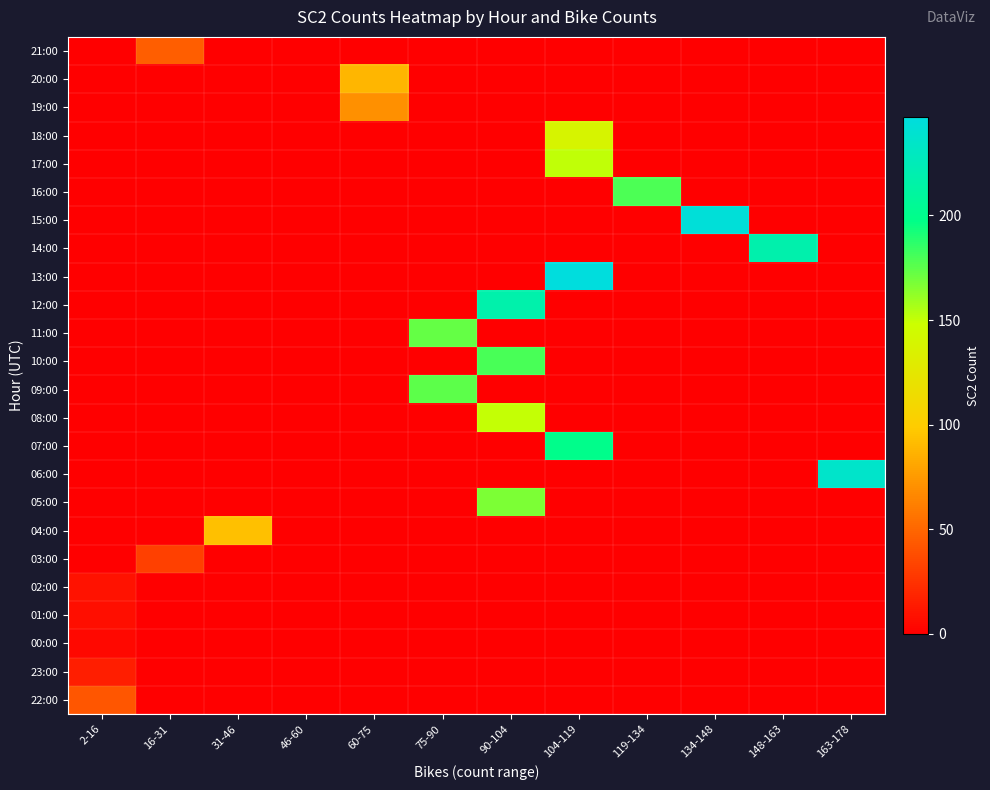

Reading right to left, list all the values displayed in this chart.

22:00: 163-178=0	148-163=0	134-148=0	119-134=0	104-119=0	90-104=0	75-90=0	60-75=0	46-60=0	31-46=0	16-31=0	2-16=42
23:00: 163-178=0	148-163=0	134-148=0	119-134=0	104-119=0	90-104=0	75-90=0	60-75=0	46-60=0	31-46=0	16-31=0	2-16=15
00:00: 163-178=0	148-163=0	134-148=0	119-134=0	104-119=0	90-104=0	75-90=0	60-75=0	46-60=0	31-46=0	16-31=0	2-16=4
01:00: 163-178=0	148-163=0	134-148=0	119-134=0	104-119=0	90-104=0	75-90=0	60-75=0	46-60=0	31-46=0	16-31=0	2-16=7
02:00: 163-178=0	148-163=0	134-148=0	119-134=0	104-119=0	90-104=0	75-90=0	60-75=0	46-60=0	31-46=0	16-31=0	2-16=9
03:00: 163-178=0	148-163=0	134-148=0	119-134=0	104-119=0	90-104=0	75-90=0	60-75=0	46-60=0	31-46=0	16-31=31	2-16=0
04:00: 163-178=0	148-163=0	134-148=0	119-134=0	104-119=0	90-104=0	75-90=0	60-75=0	46-60=0	31-46=93	16-31=0	2-16=0
05:00: 163-178=0	148-163=0	134-148=0	119-134=0	104-119=0	90-104=167	75-90=0	60-75=0	46-60=0	31-46=0	16-31=0	2-16=0
06:00: 163-178=236	148-163=0	134-148=0	119-134=0	104-119=0	90-104=0	75-90=0	60-75=0	46-60=0	31-46=0	16-31=0	2-16=0
07:00: 163-178=0	148-163=0	134-148=0	119-134=0	104-119=199	90-104=0	75-90=0	60-75=0	46-60=0	31-46=0	16-31=0	2-16=0
08:00: 163-178=0	148-163=0	134-148=0	119-134=0	104-119=0	90-104=150	75-90=0	60-75=0	46-60=0	31-46=0	16-31=0	2-16=0
09:00: 163-178=0	148-163=0	134-148=0	119-134=0	104-119=0	90-104=0	75-90=175	60-75=0	46-60=0	31-46=0	16-31=0	2-16=0
10:00: 163-178=0	148-163=0	134-148=0	119-134=0	104-119=0	90-104=180	75-90=0	60-75=0	46-60=0	31-46=0	16-31=0	2-16=0
11:00: 163-178=0	148-163=0	134-148=0	119-134=0	104-119=0	90-104=0	75-90=173	60-75=0	46-60=0	31-46=0	16-31=0	2-16=0
12:00: 163-178=0	148-163=0	134-148=0	119-134=0	104-119=0	90-104=218	75-90=0	60-75=0	46-60=0	31-46=0	16-31=0	2-16=0
13:00: 163-178=0	148-163=0	134-148=0	119-134=0	104-119=247	90-104=0	75-90=0	60-75=0	46-60=0	31-46=0	16-31=0	2-16=0
14:00: 163-178=0	148-163=219	134-148=0	119-134=0	104-119=0	90-104=0	75-90=0	60-75=0	46-60=0	31-46=0	16-31=0	2-16=0
15:00: 163-178=0	148-163=0	134-148=244	119-134=0	104-119=0	90-104=0	75-90=0	60-75=0	46-60=0	31-46=0	16-31=0	2-16=0
16:00: 163-178=0	148-163=0	134-148=0	119-134=179	104-119=0	90-104=0	75-90=0	60-75=0	46-60=0	31-46=0	16-31=0	2-16=0
17:00: 163-178=0	148-163=0	134-148=0	119-134=0	104-119=151	90-104=0	75-90=0	60-75=0	46-60=0	31-46=0	16-31=0	2-16=0
18:00: 163-178=0	148-163=0	134-148=0	119-134=0	104-119=138	90-104=0	75-90=0	60-75=0	46-60=0	31-46=0	16-31=0	2-16=0
19:00: 163-178=0	148-163=0	134-148=0	119-134=0	104-119=0	90-104=0	75-90=0	60-75=70	46-60=0	31-46=0	16-31=0	2-16=0
20:00: 163-178=0	148-163=0	134-148=0	119-134=0	104-119=0	90-104=0	75-90=0	60-75=88	46-60=0	31-46=0	16-31=0	2-16=0
21:00: 163-178=0	148-163=0	134-148=0	119-134=0	104-119=0	90-104=0	75-90=0	60-75=0	46-60=0	31-46=0	16-31=46	2-16=0